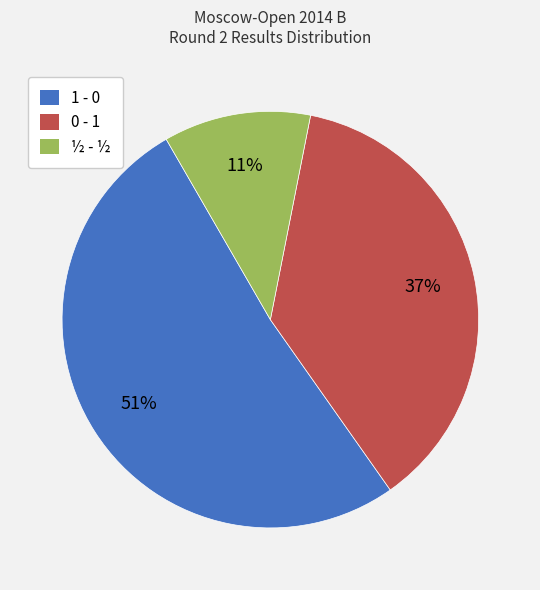

Count the number of slices in the pie.

3